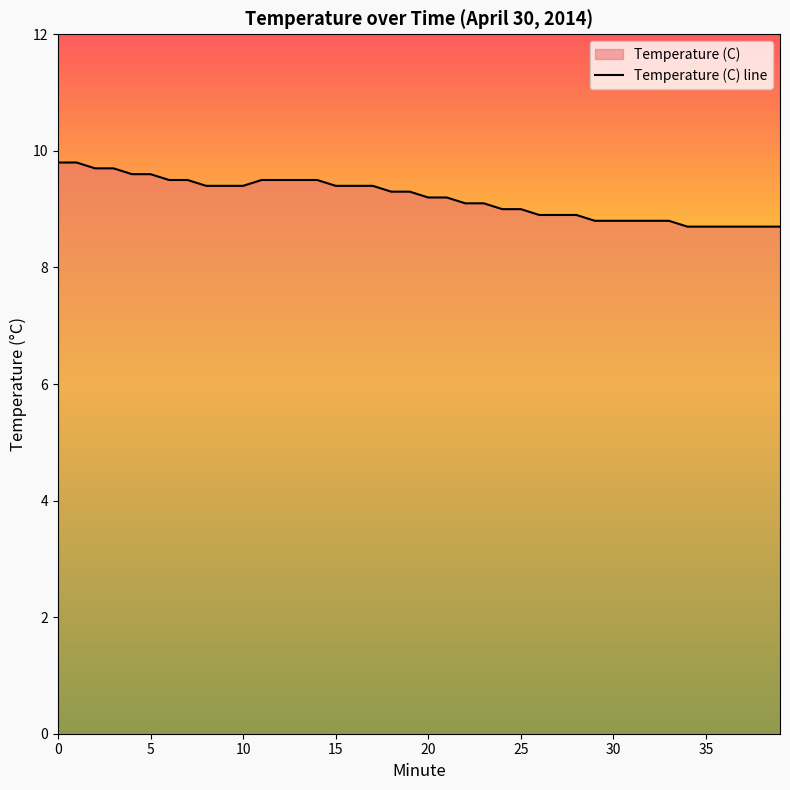

True or false: the data shows 9.5 at 6.

True